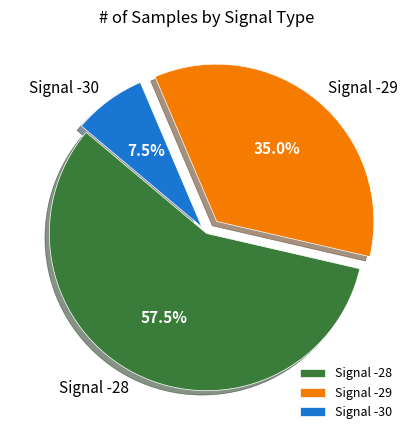

Count the number of slices in the pie.

3